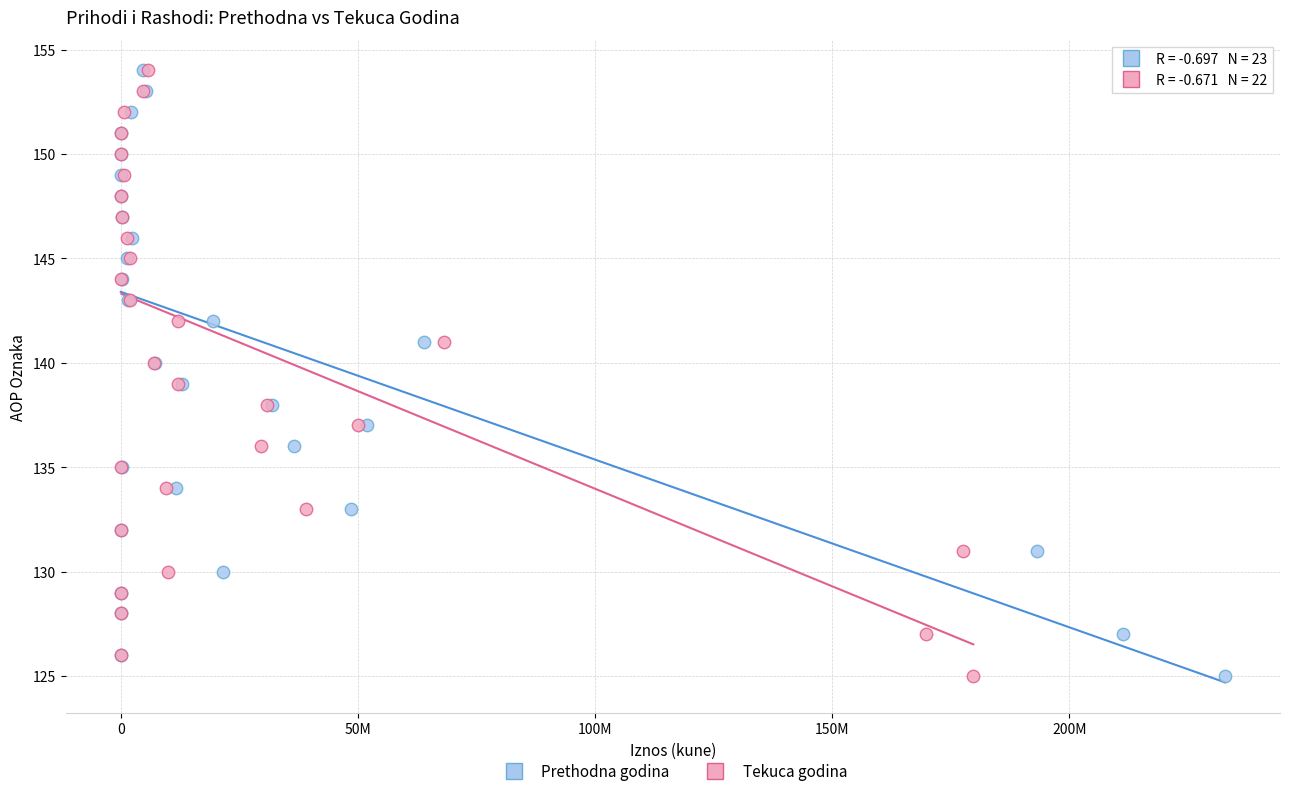

What are all the series names shown in the legend?

Prethodna godina, Tekuca godina